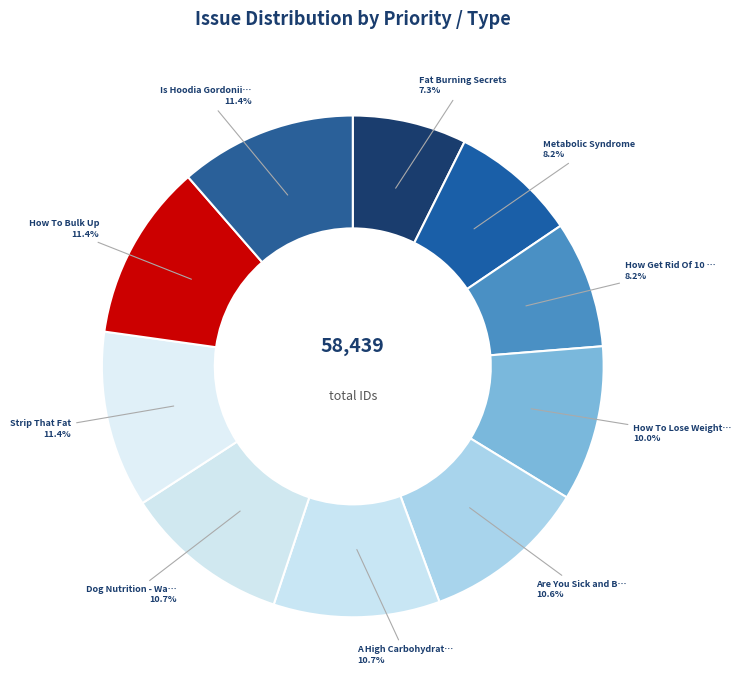

Is there a majority slice in this chart?

No